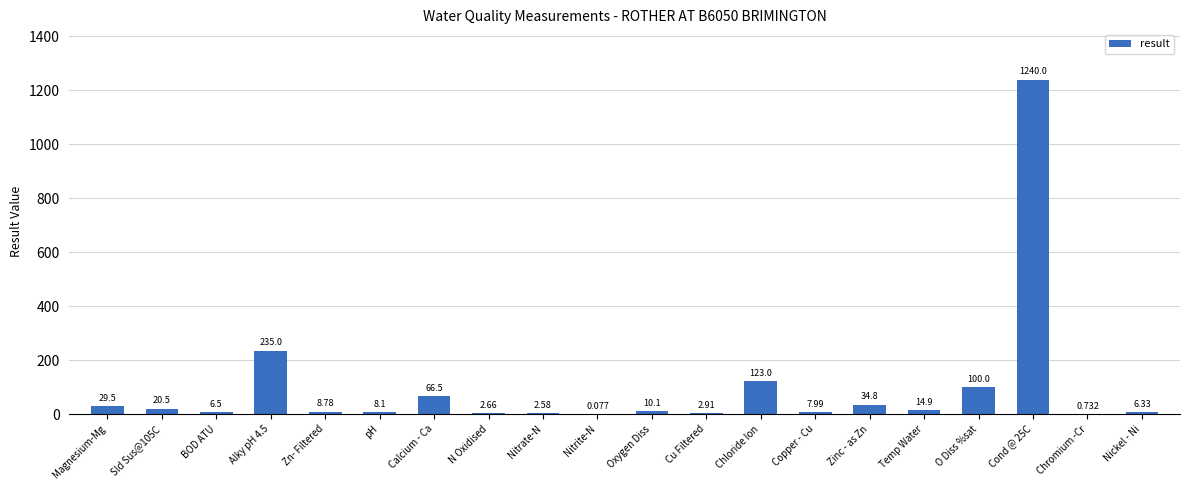

At which label does the data first exceed 10?

Magnesium-Mg